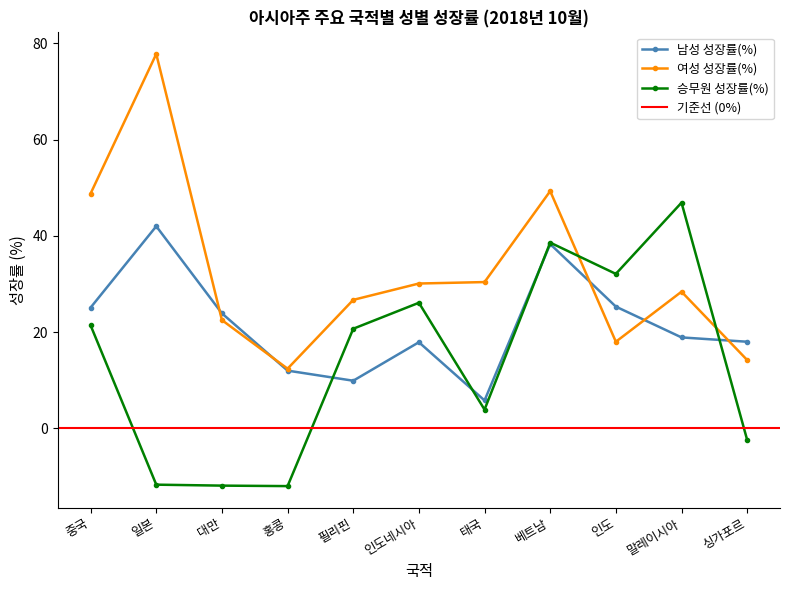

At 베트남, list the series in order from largest to smallest.

여성 성장률(%), 승무원 성장률(%), 남성 성장률(%)